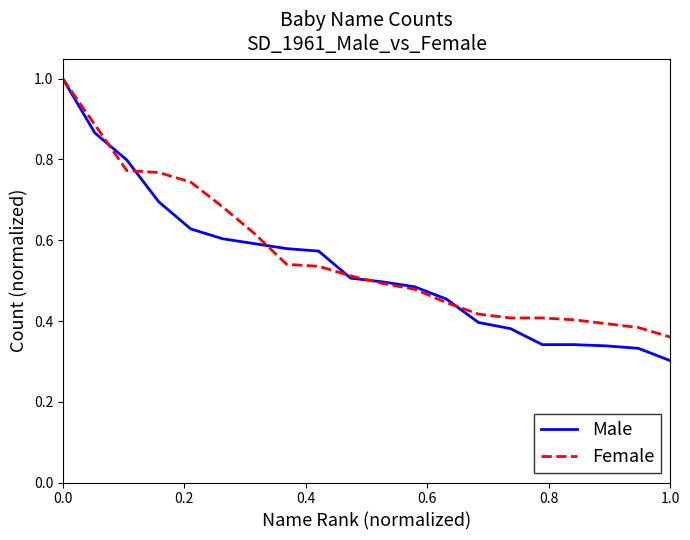

Which series has the widest spread of values?

Male